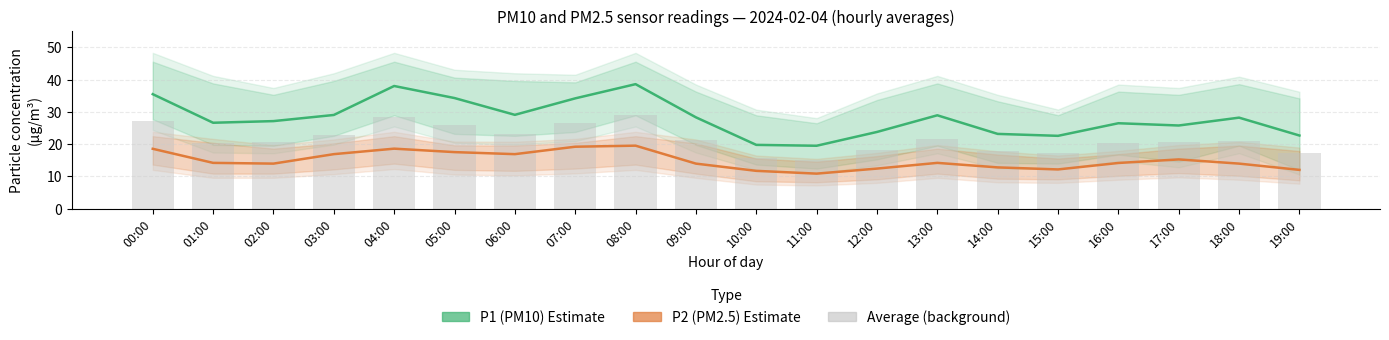

True or false: P1 (PM10) Estimate has a value of 10.0 at 02:00.

False